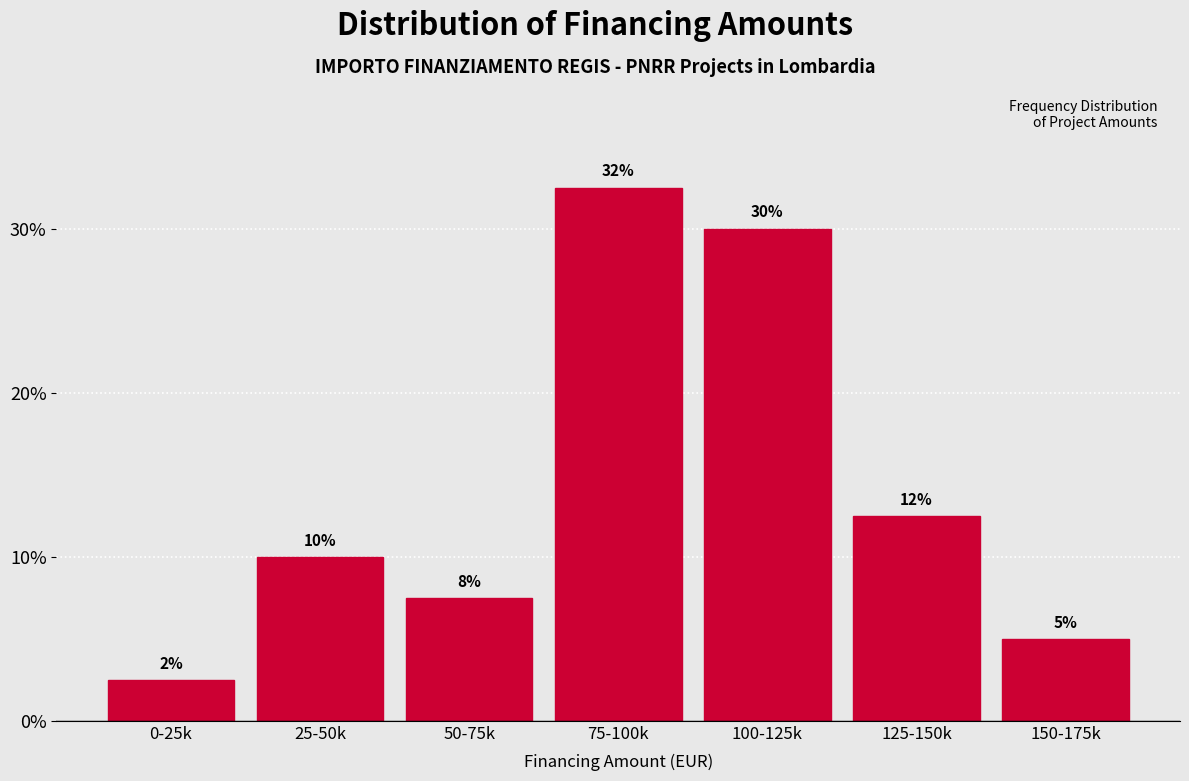

How many bars are there in total?

7